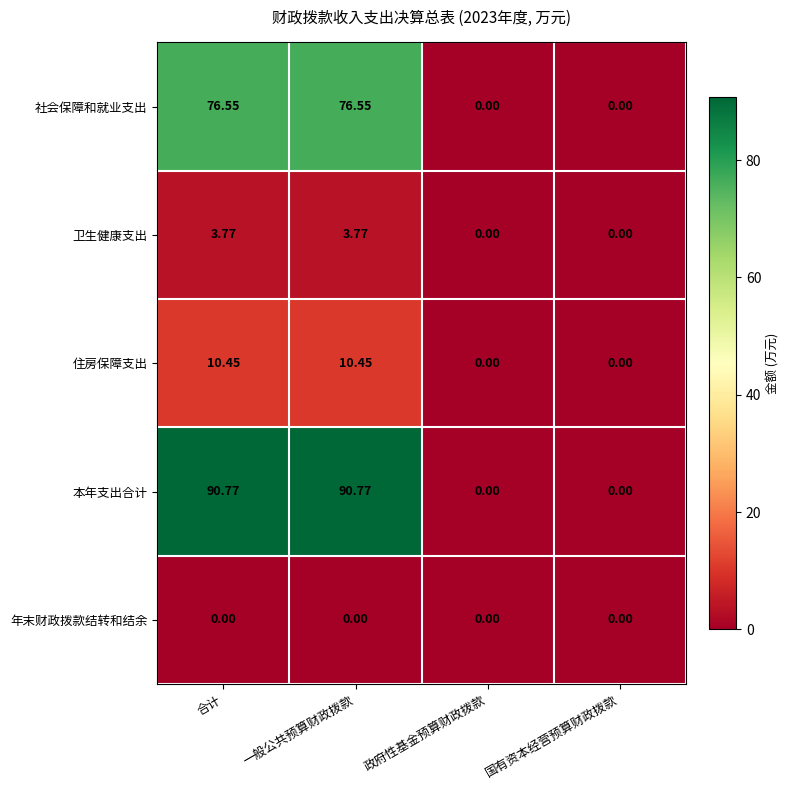

How many values in the 卫生健康支出 series exceed 3?

2